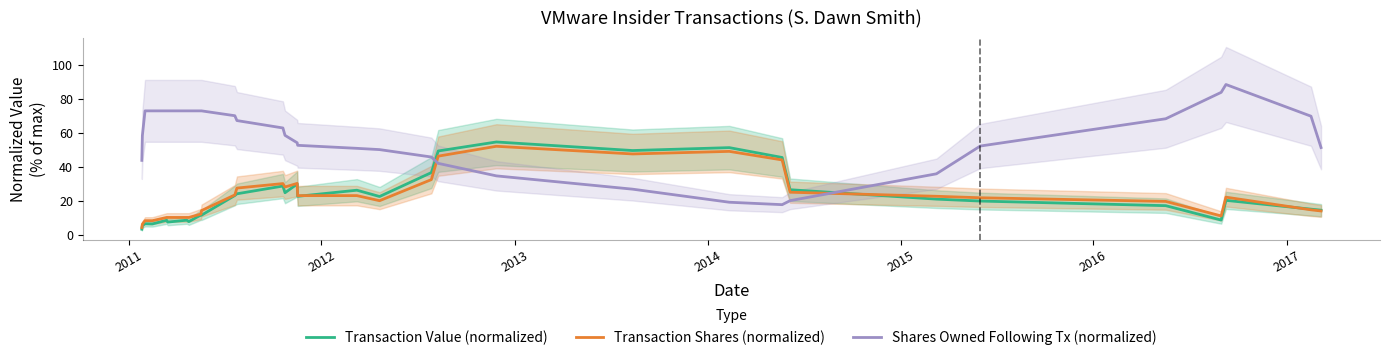

How many data points in Transaction Value (normalized) are above 20?

17